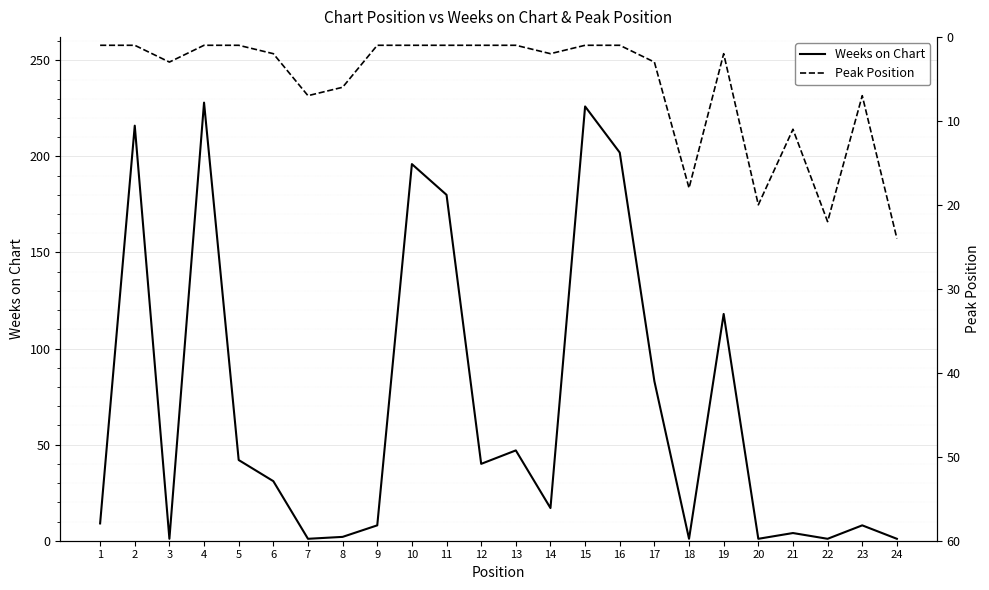

Where is the first local maximum for Peak Position?

3